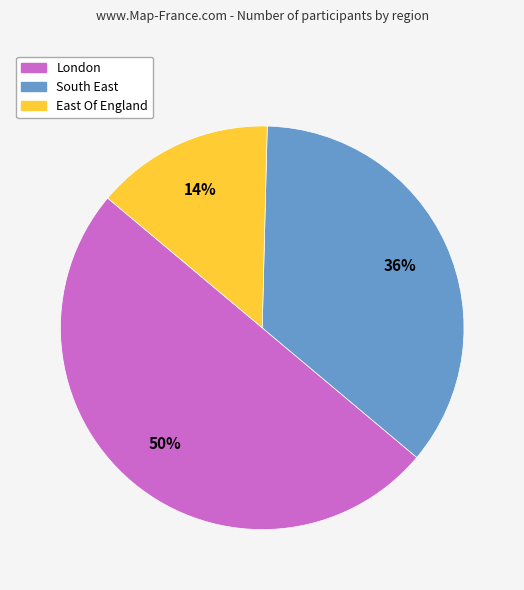

Is the sum of South East and London greater than half?

Yes